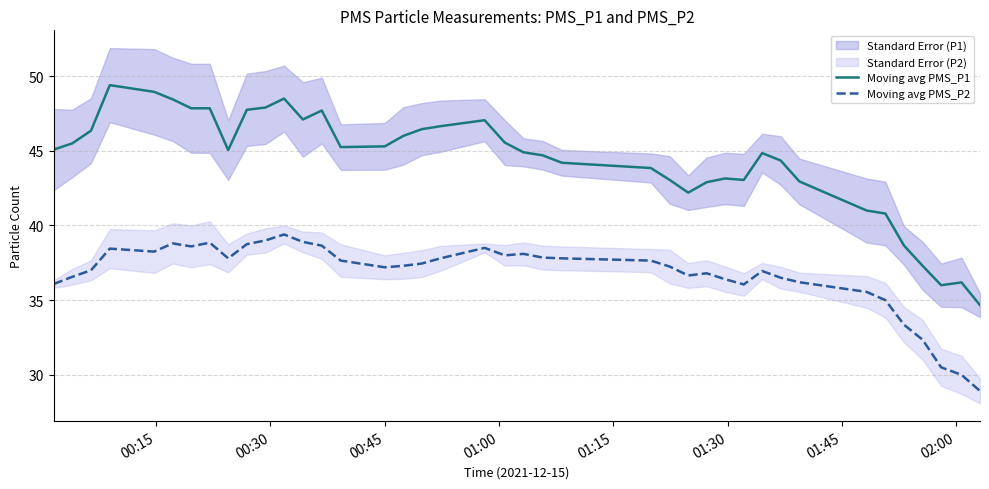

Count the number of categories in the chart.

40